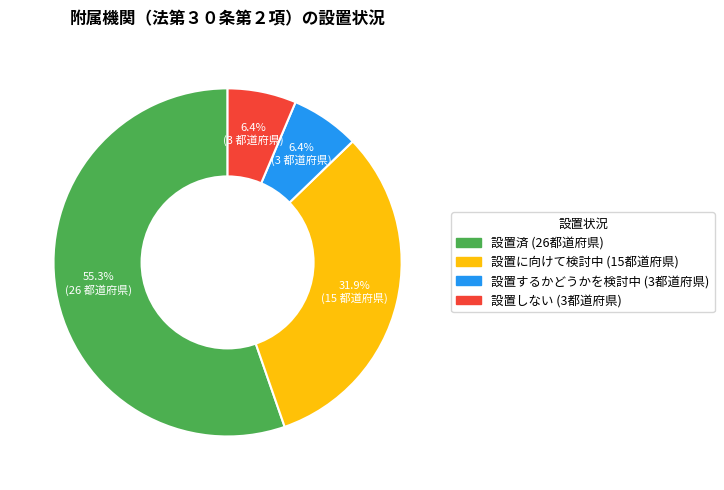

To the nearest percent, what is the difference between the largest and smallest slice percentages?

49%